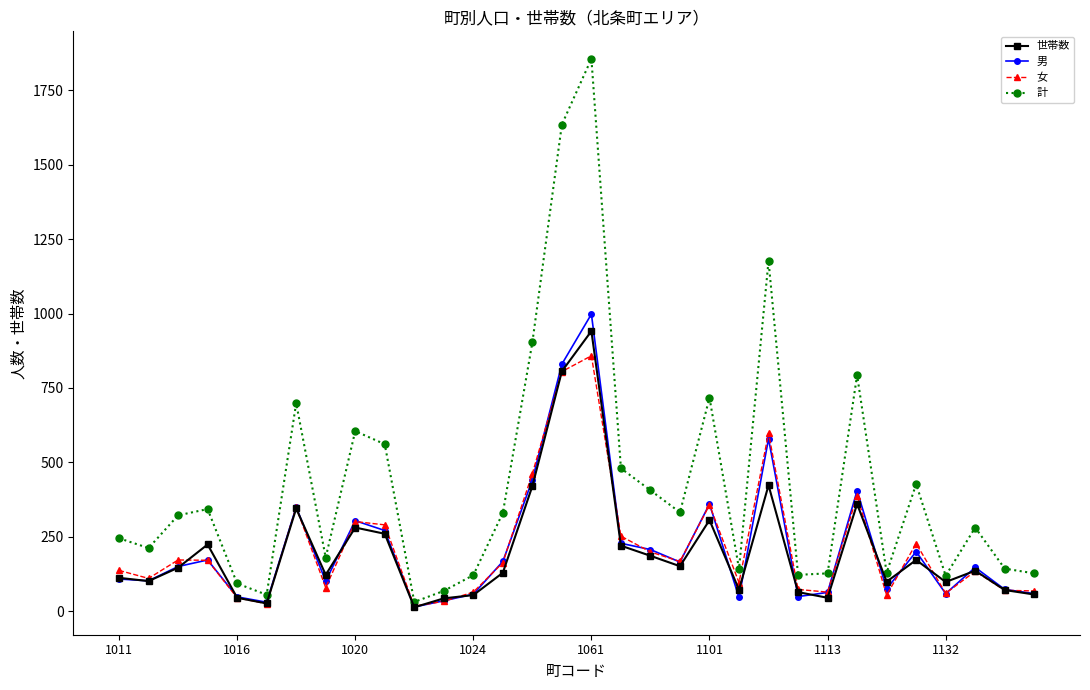

What is the maximum value for 計?

1856